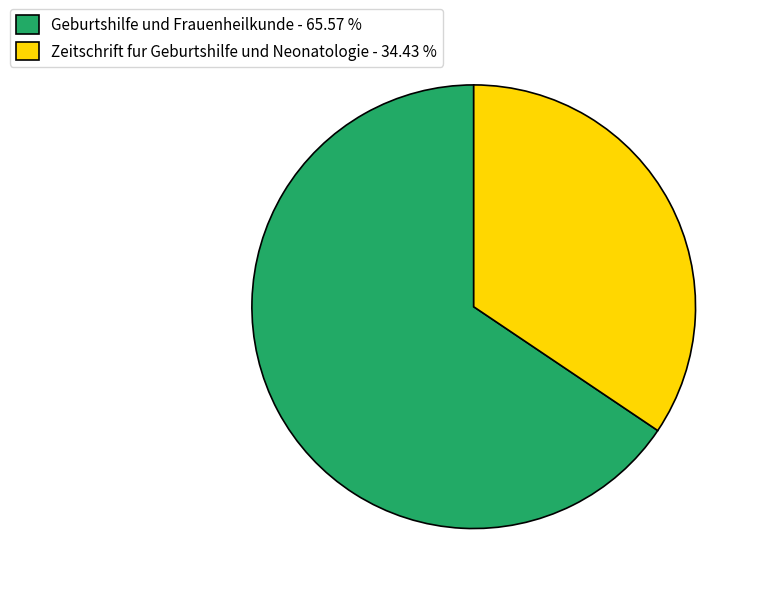

Combined, do Geburtshilfe und Frauenheilkunde - 65.57 % and Zeitschrift fur Geburtshilfe und Neonatologie - 34.43 % account for over 50%?

Yes